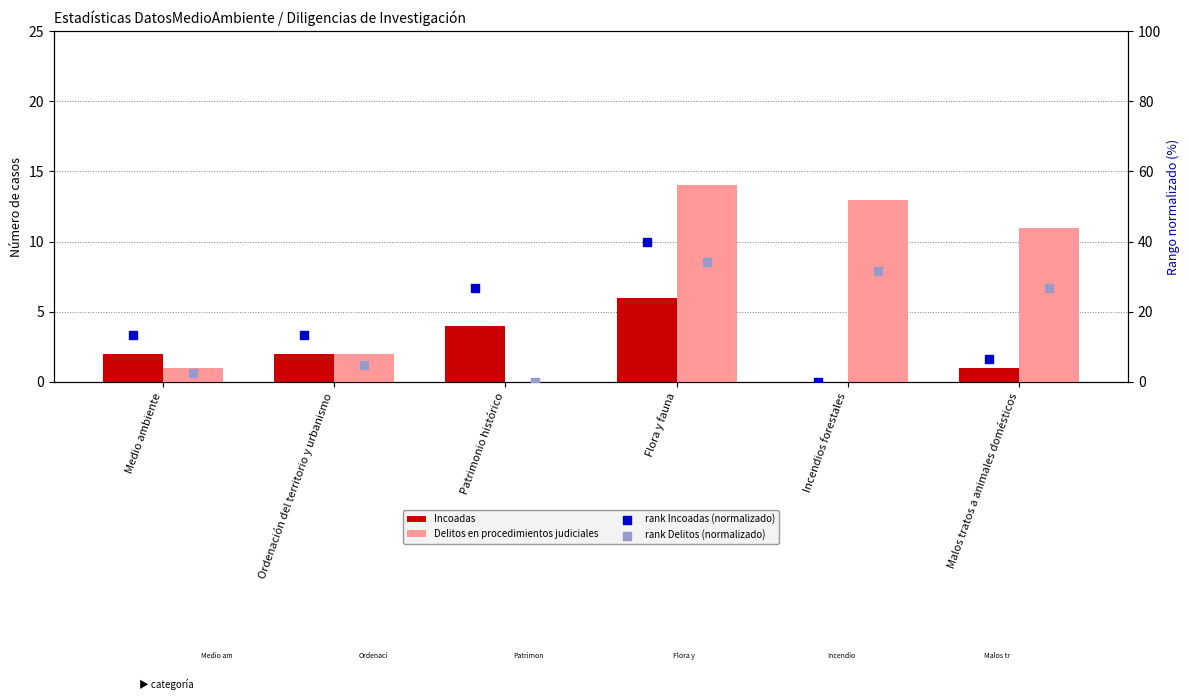

Which series contains the highest Y value?

rank Incoadas (normalizado)